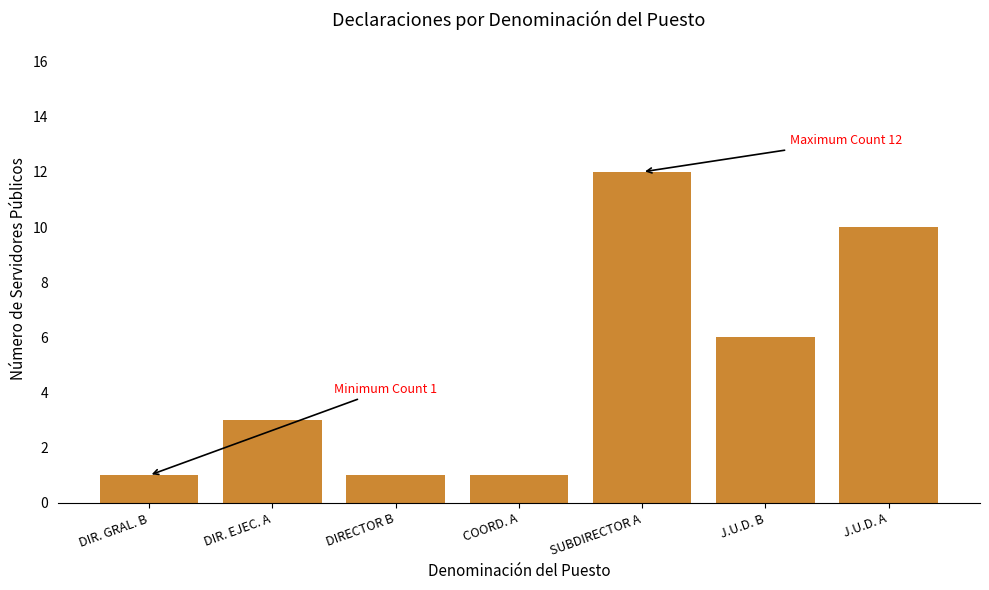

How many distinct data groups are displayed?

1